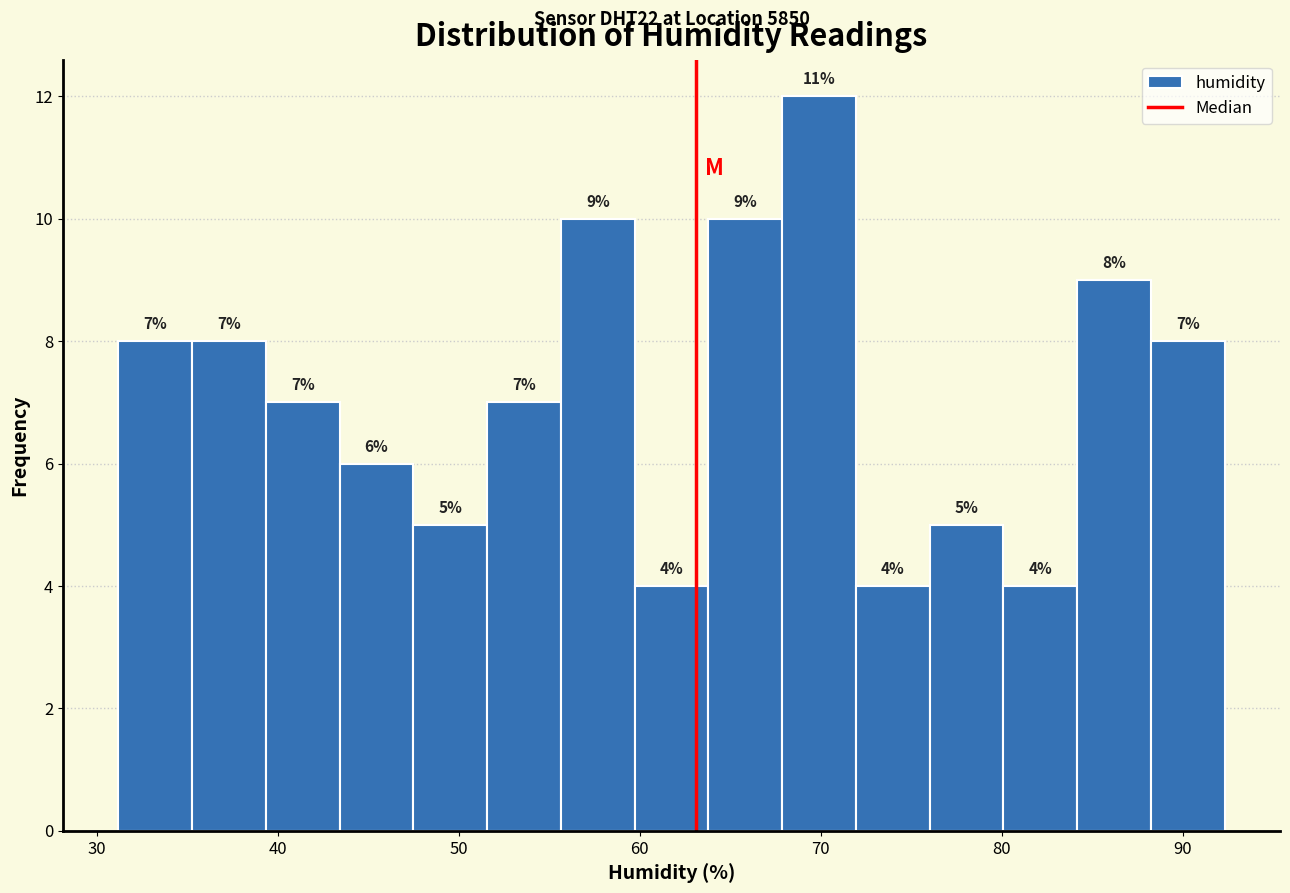

Which range on the x-axis has the tallest bar?

68 to 72